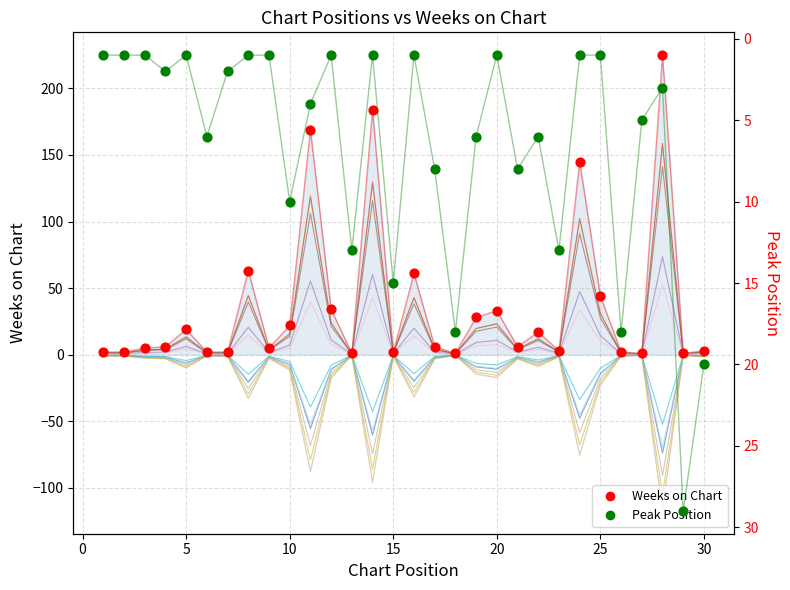

Which series contains the highest Y value?

Weeks on Chart